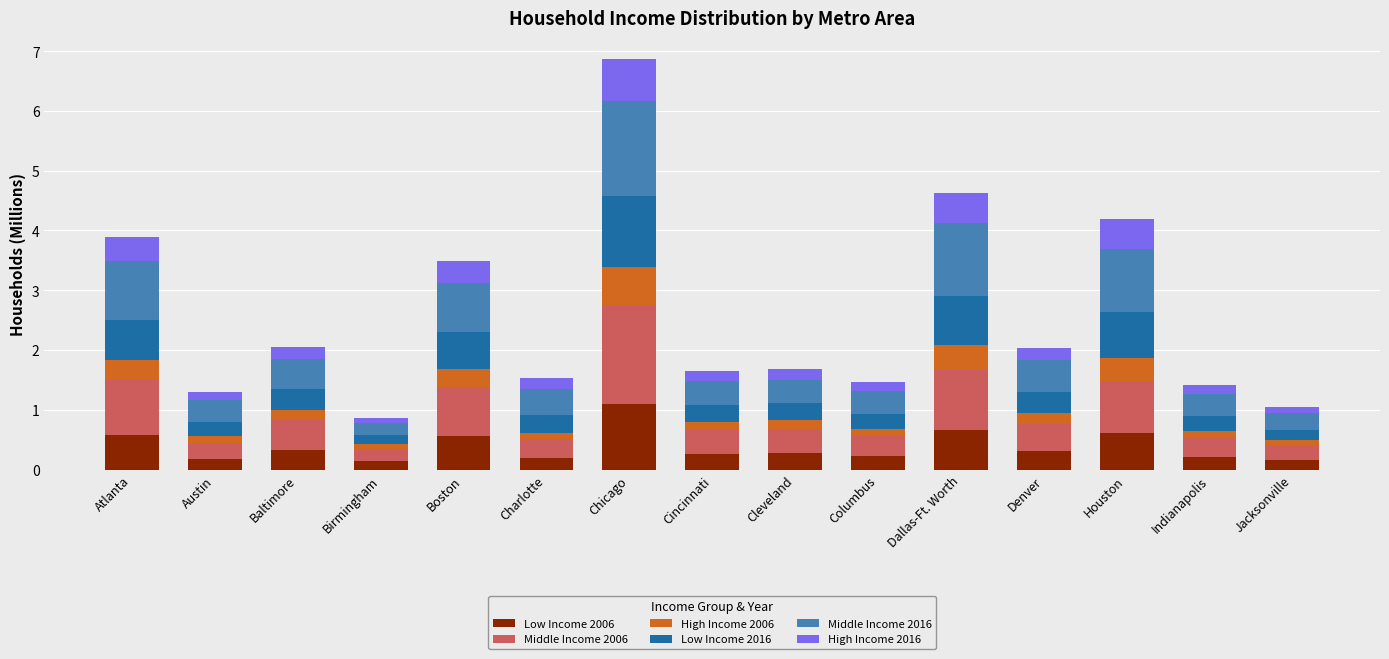

What is the difference between the second highest and minimum values in the Low Income 2006 series?

0.5